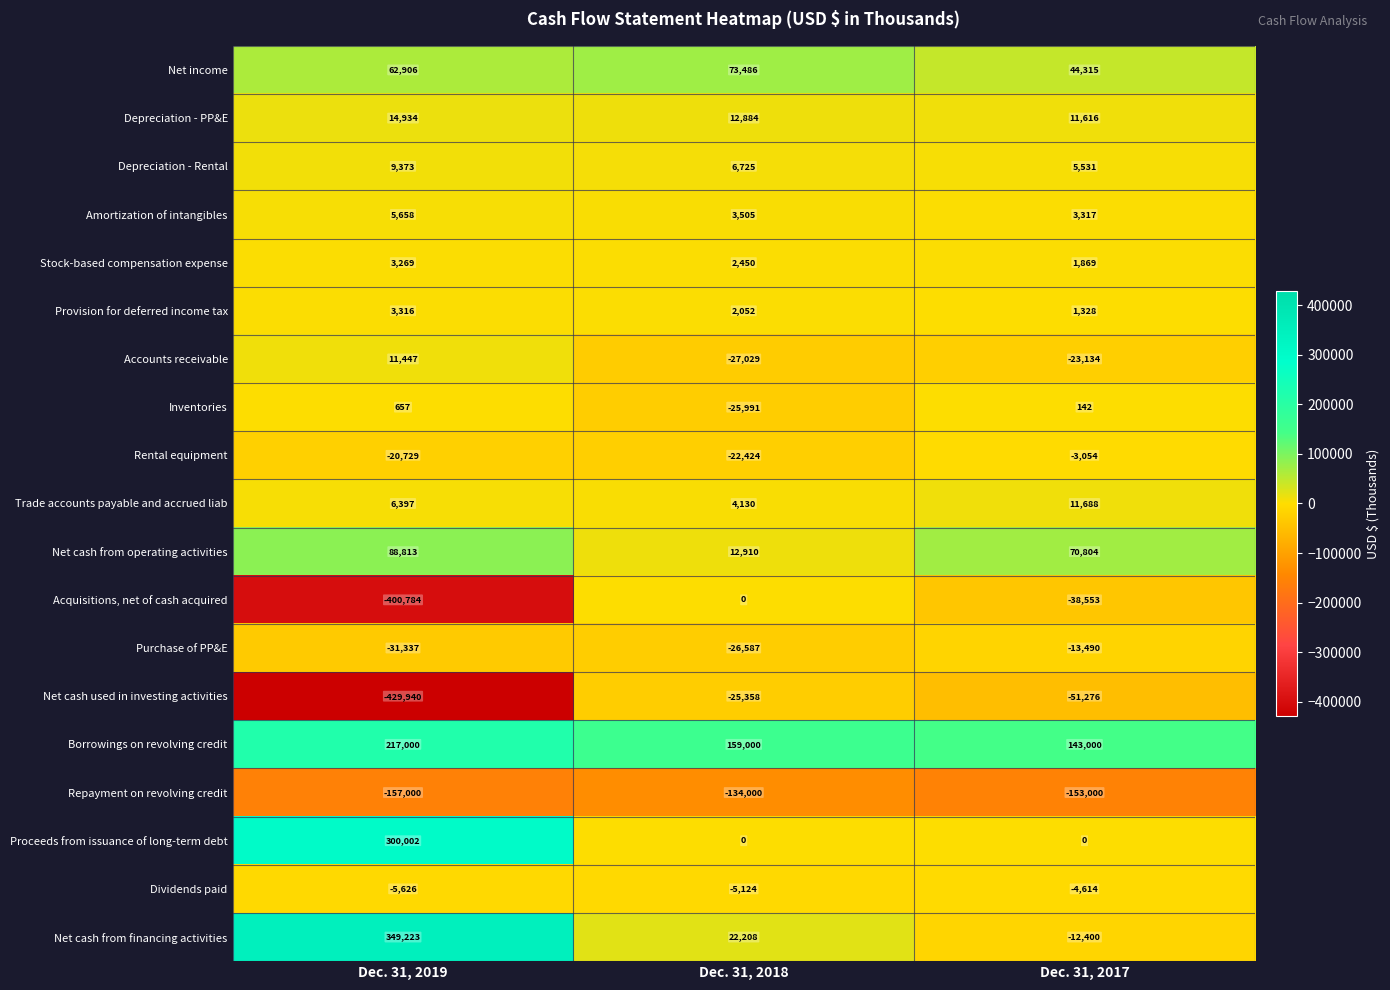

What is the difference between the maximum and minimum values in the Accounts receivable series?

38476